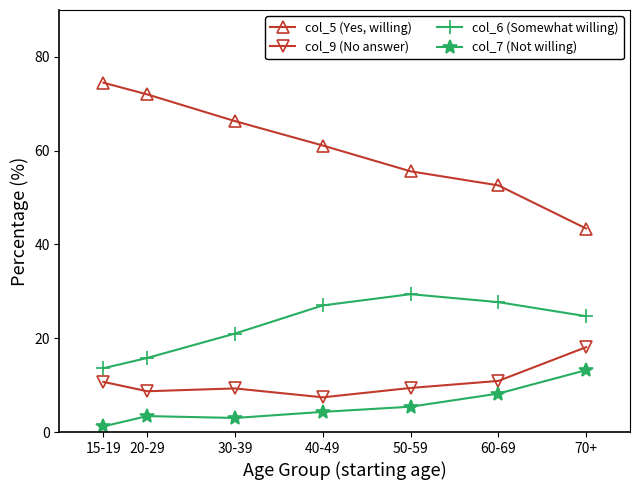

True or false: col_9 (No answer) and col_7 (Not willing) intersect in this chart.

False